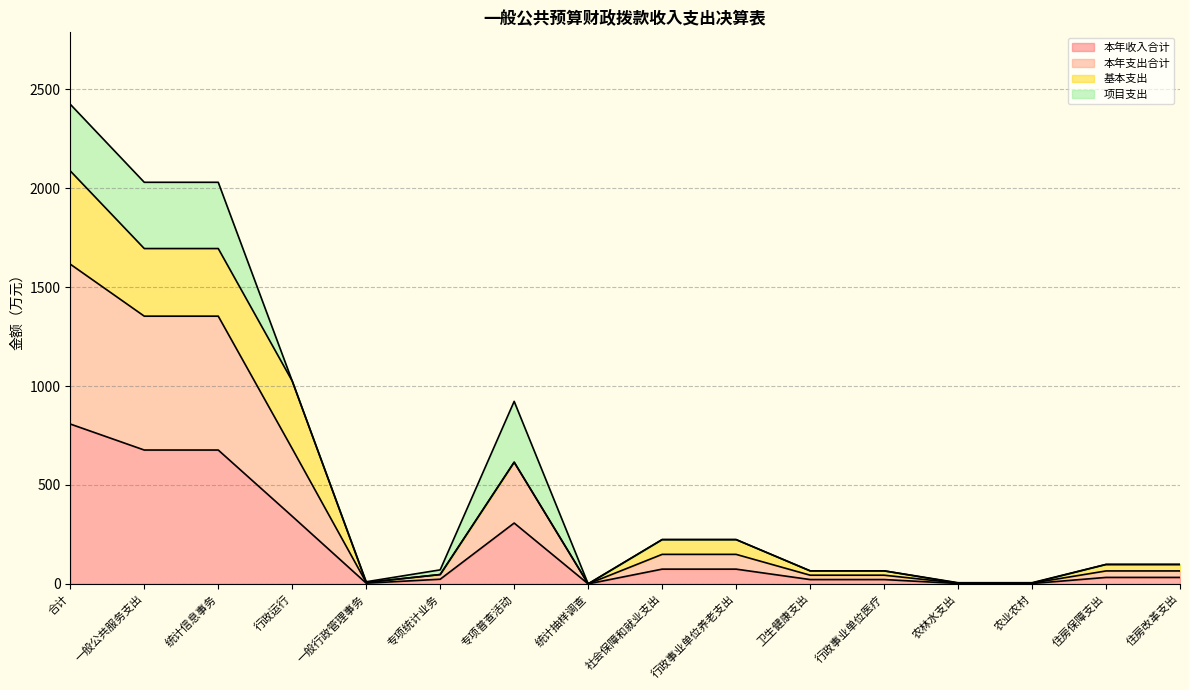

Which series has the largest range (max minus min)?

本年支出合计